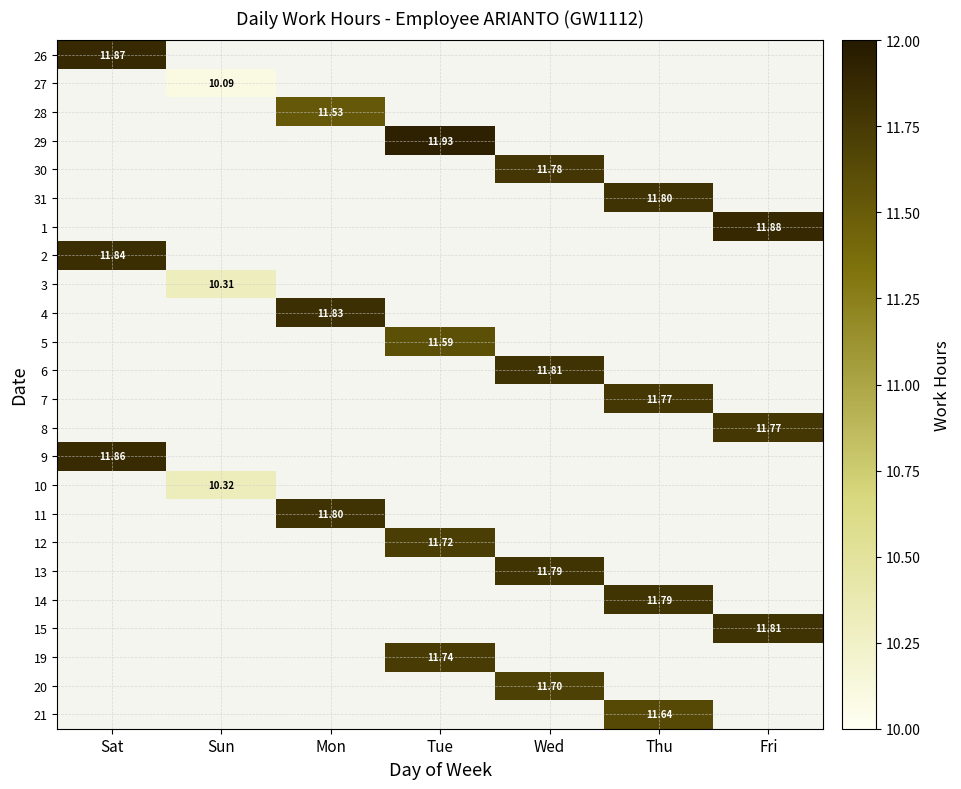

How many categories are shown in the chart?

7